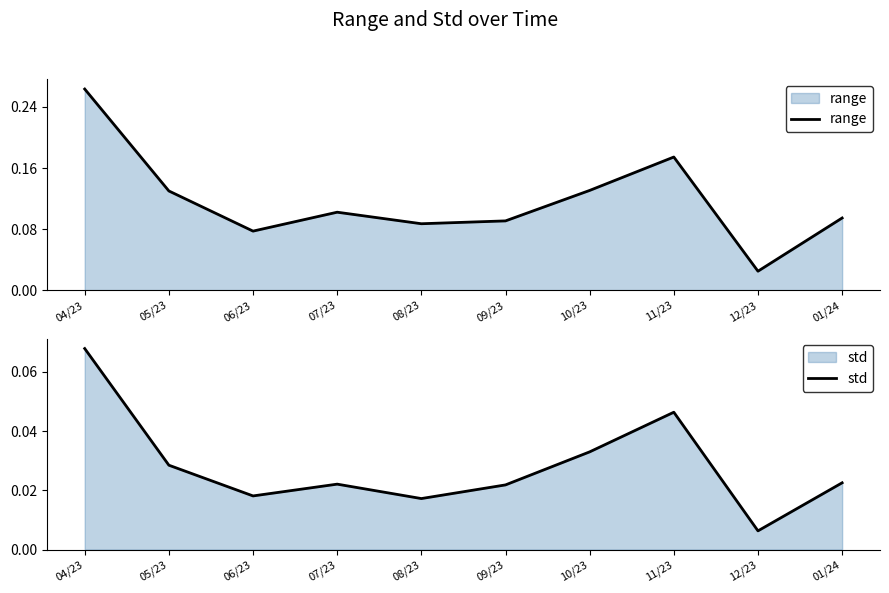

What is the total value across all series at 09/23?

0.1